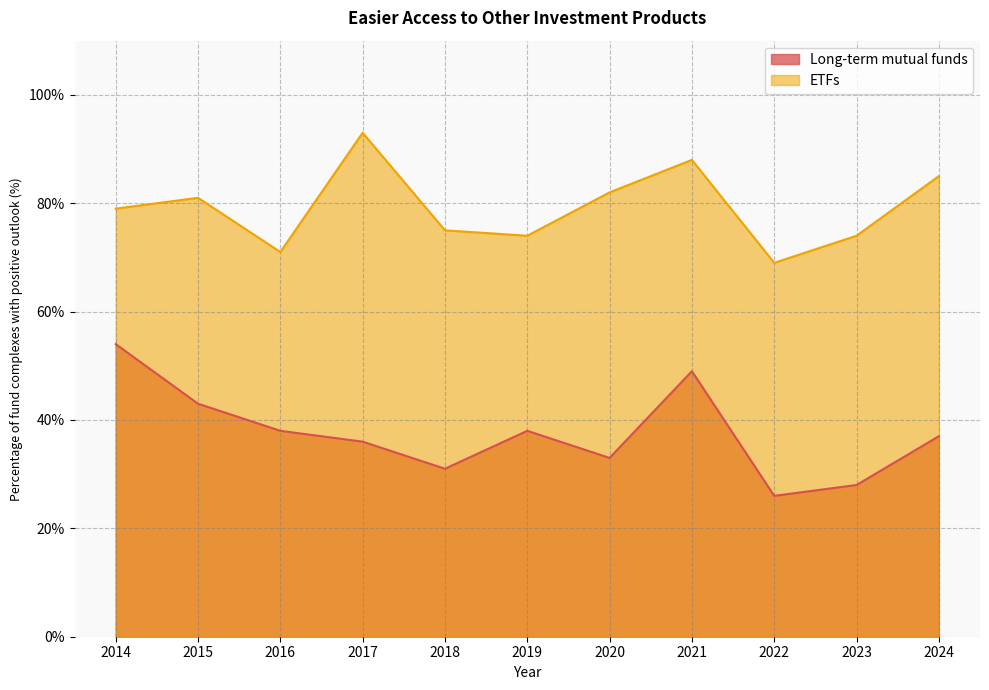

What is the value of the ETFs point at the 7th from the left?

82